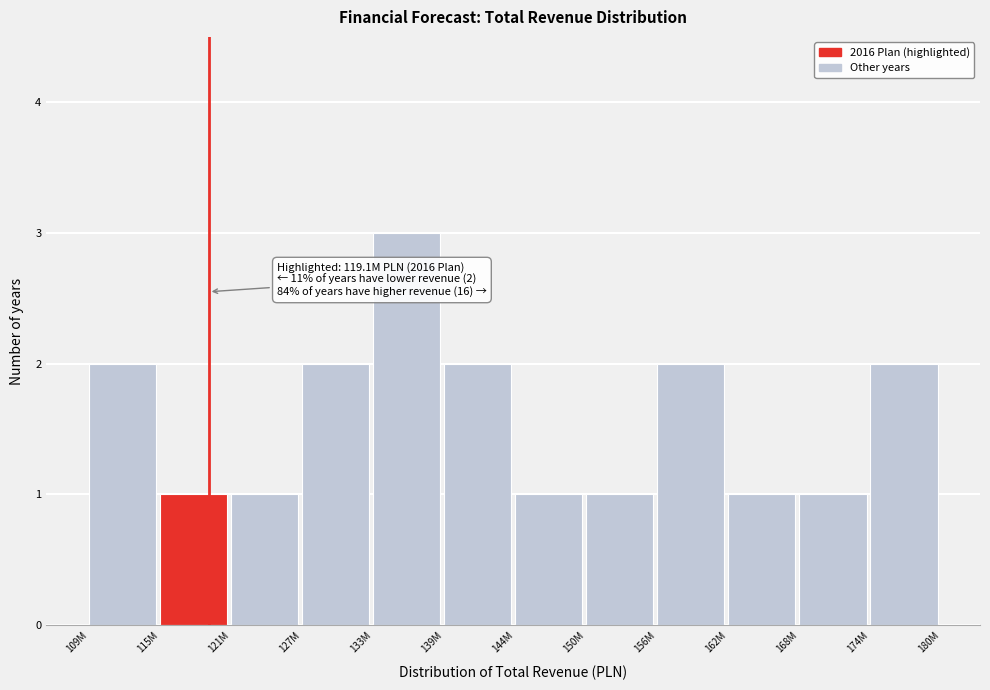

Reading left to right, transcribe all the data shown in this chart.

2	1	1	2	3	2	1	1	2	1	1	2